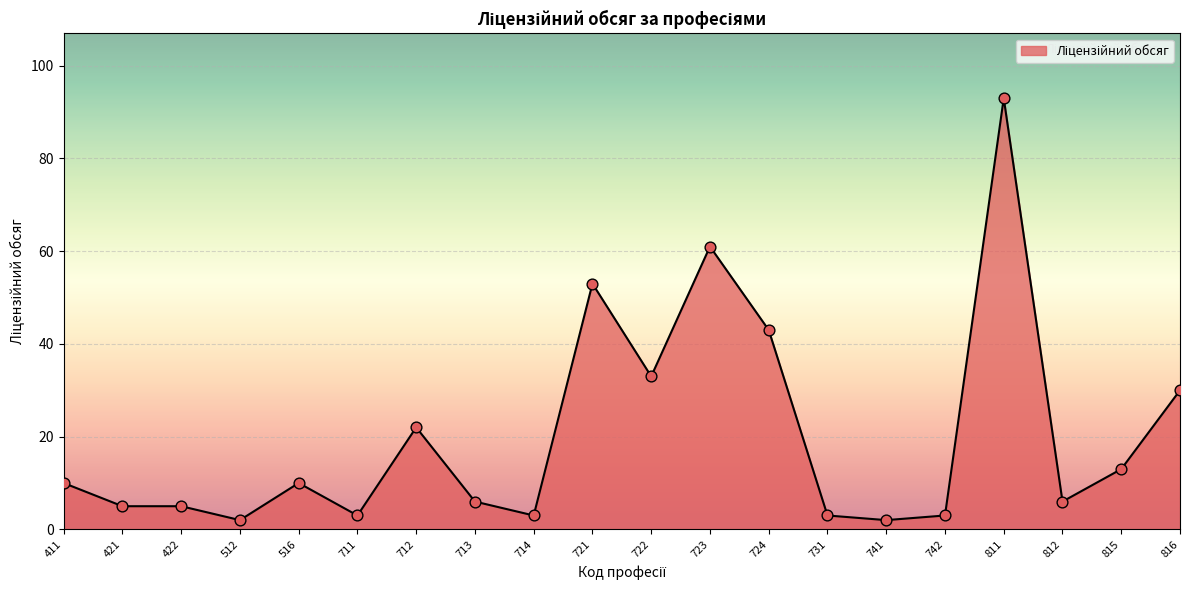

What is the change in value from 711 to 816?

+27